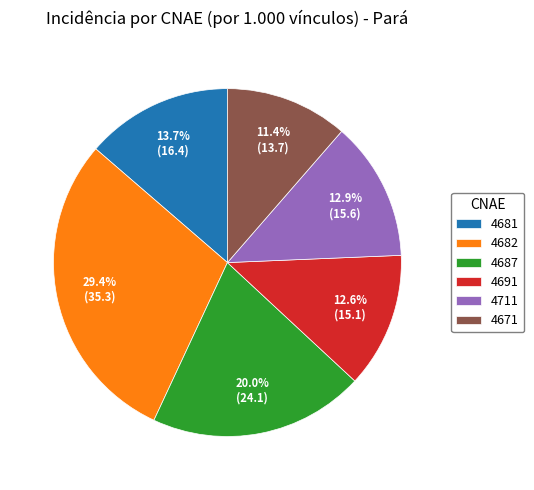

To the nearest percent, what is the average slice percentage?

17%